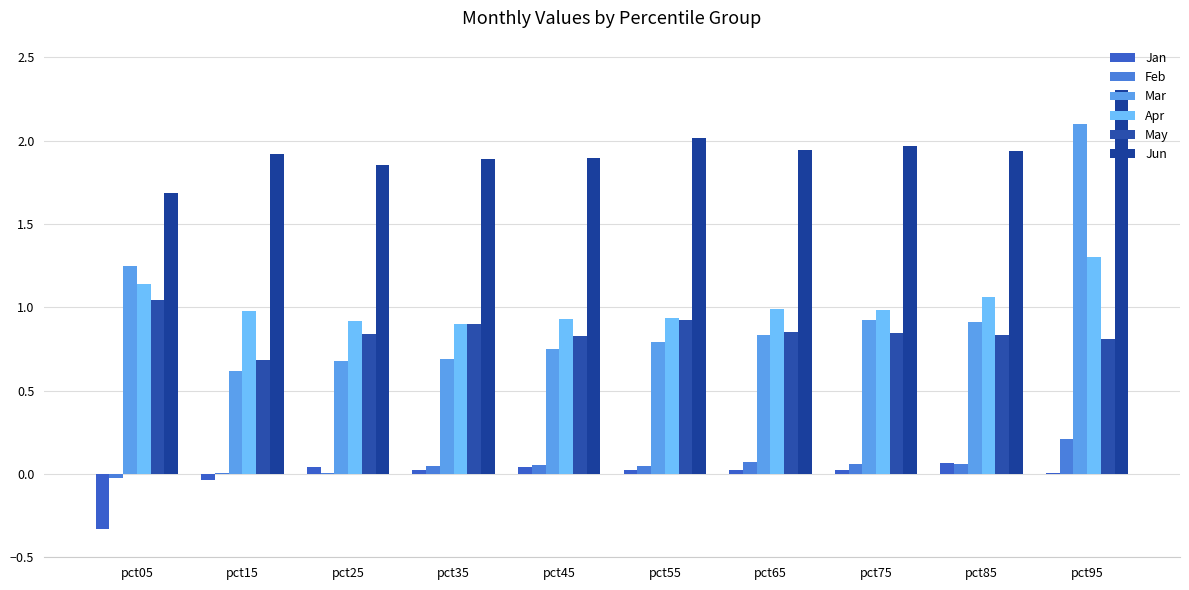

The May series shows 0.6 at pct65. True or false?

False